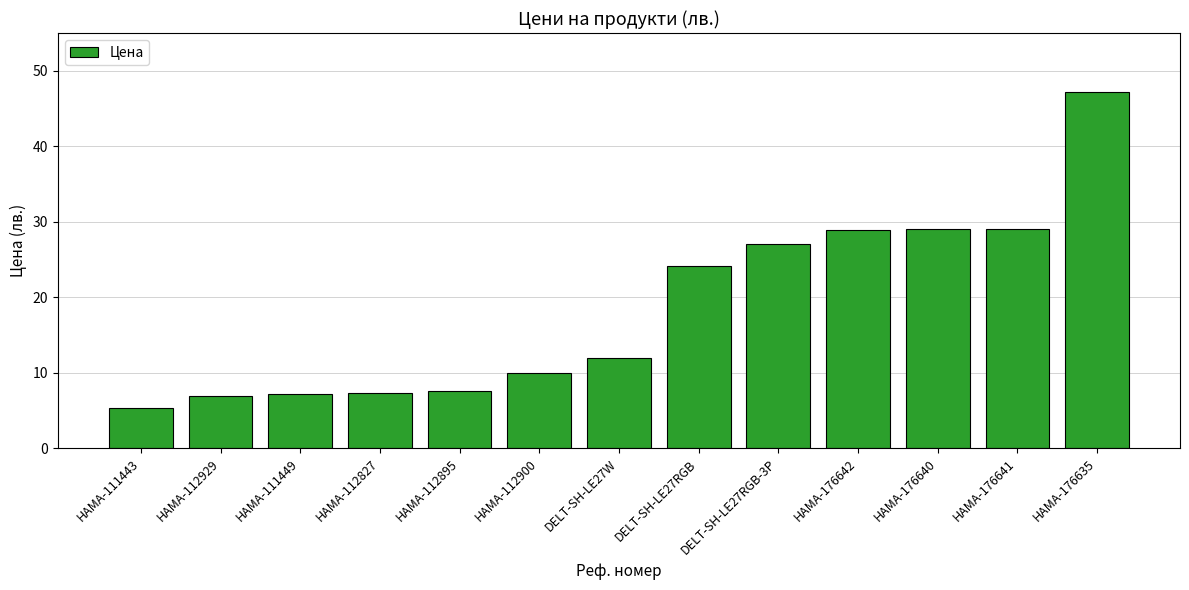

Does the chart contain stacked bars?

No